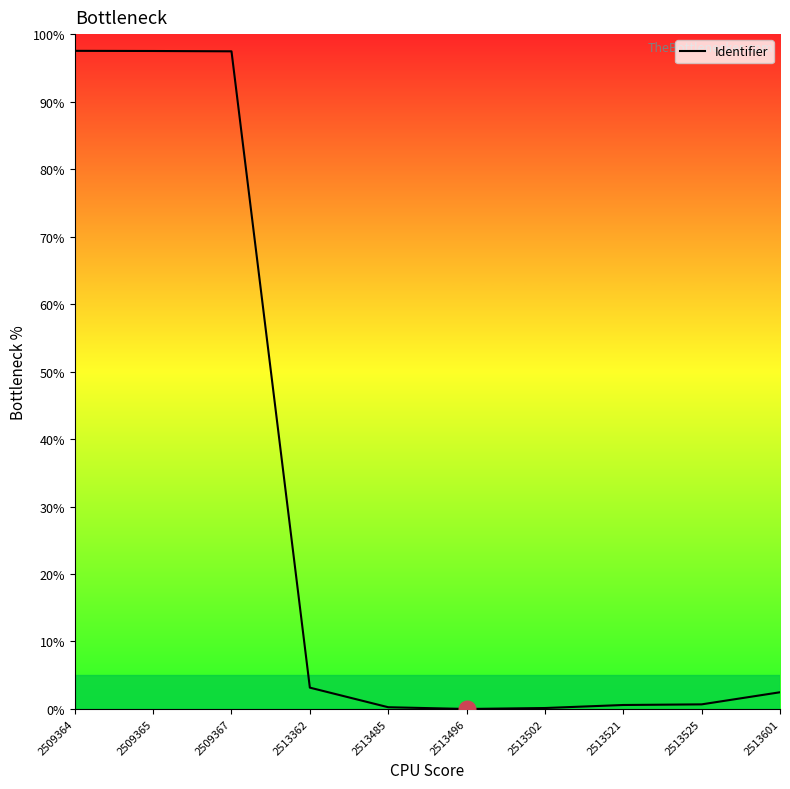

Is this an area chart (filled region under the line)?

No